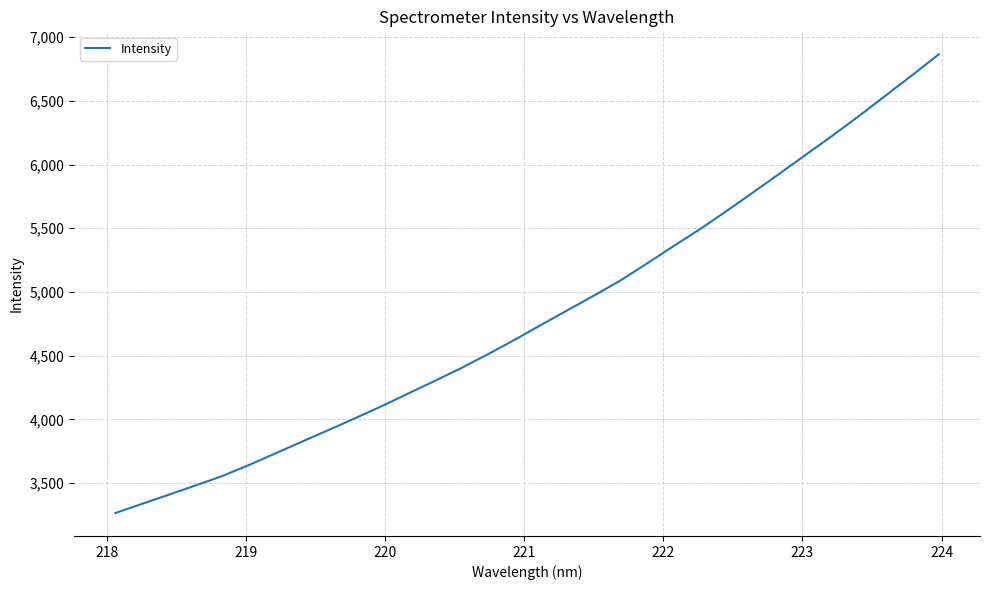

What is the minimum value shown in the chart?

3264.8